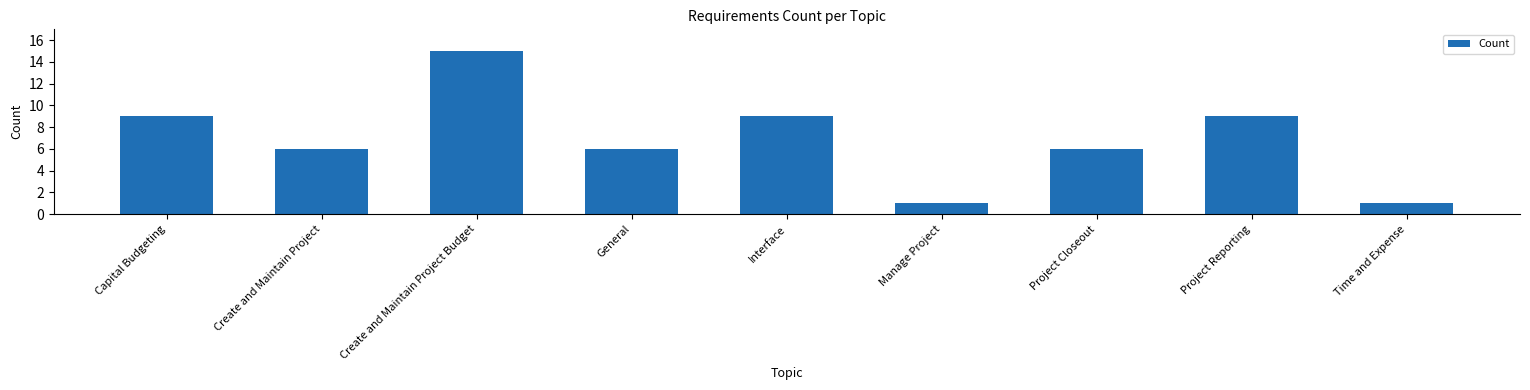

What is the greatest value displayed?

15